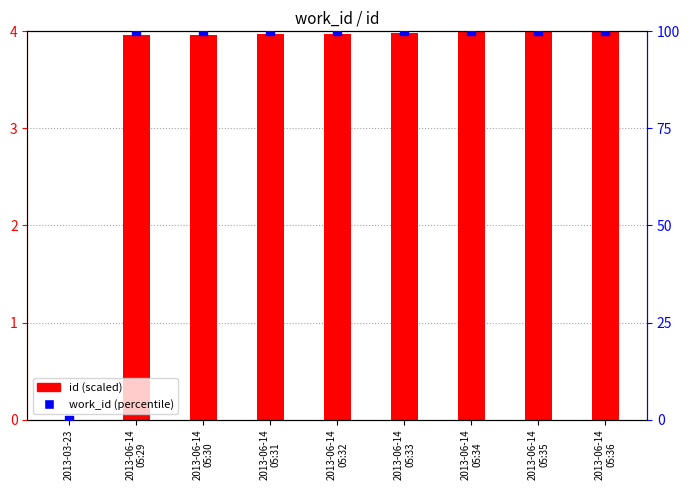

What is the total value across all series at 2013-06-14
05:36?

104.0